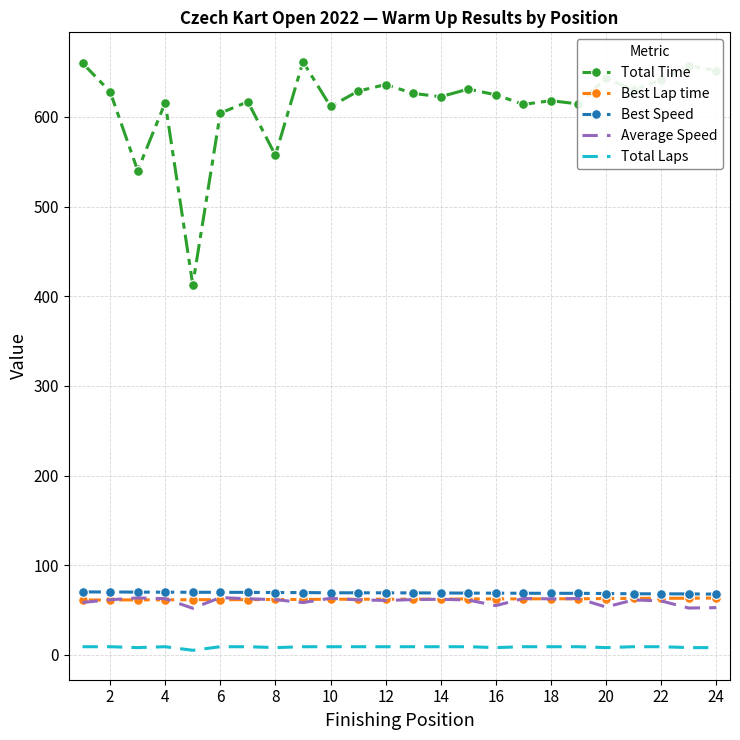

Which series has the largest total across all categories?

Total Time